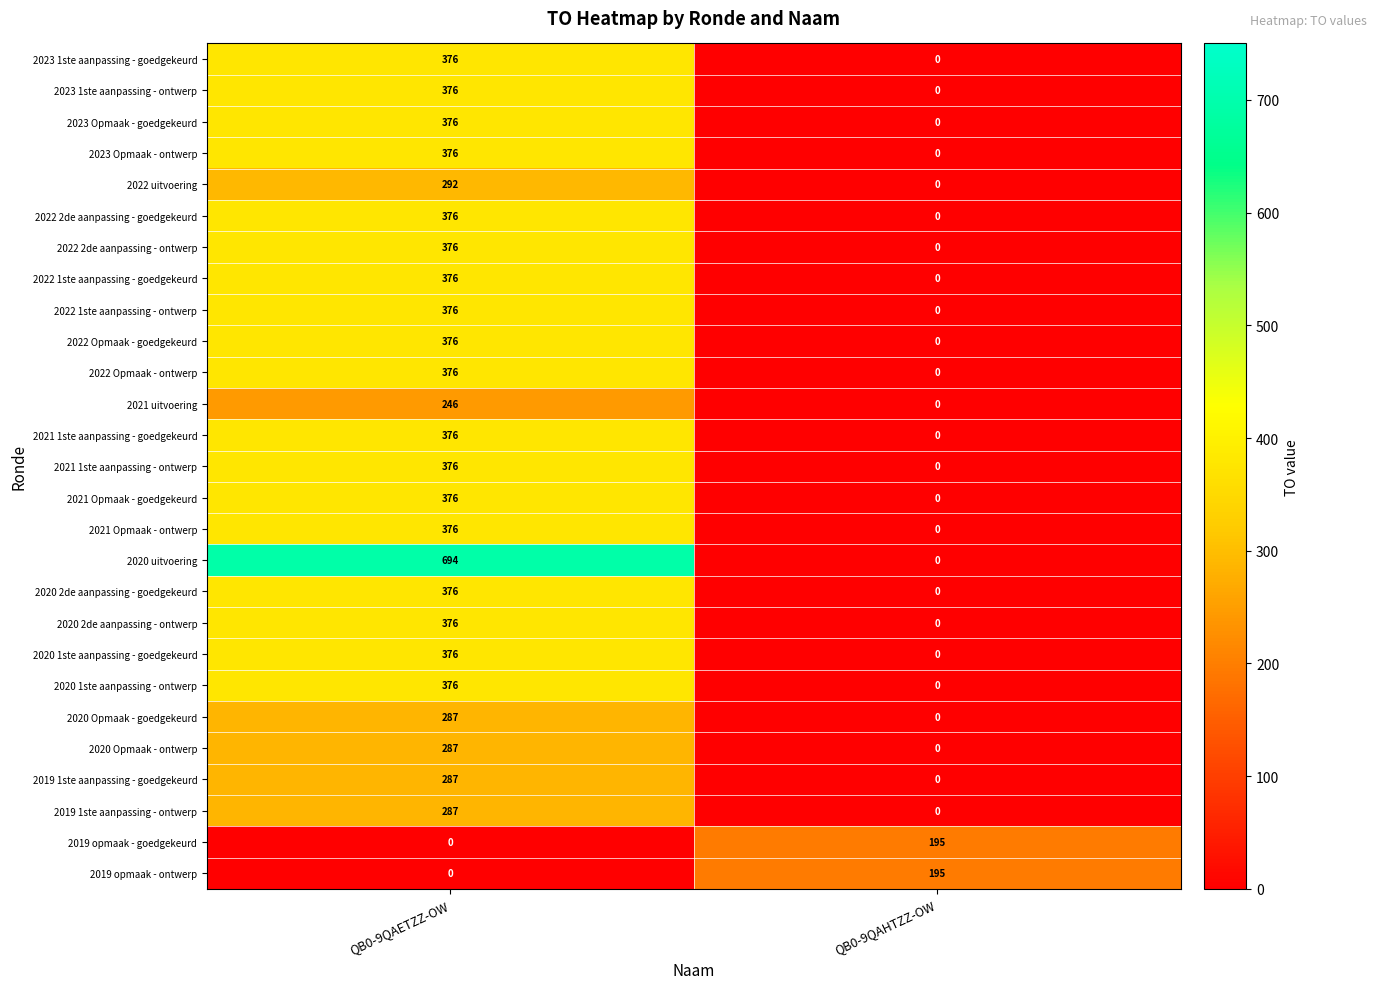

Which series has the largest total across all categories?

2020 uitvoering